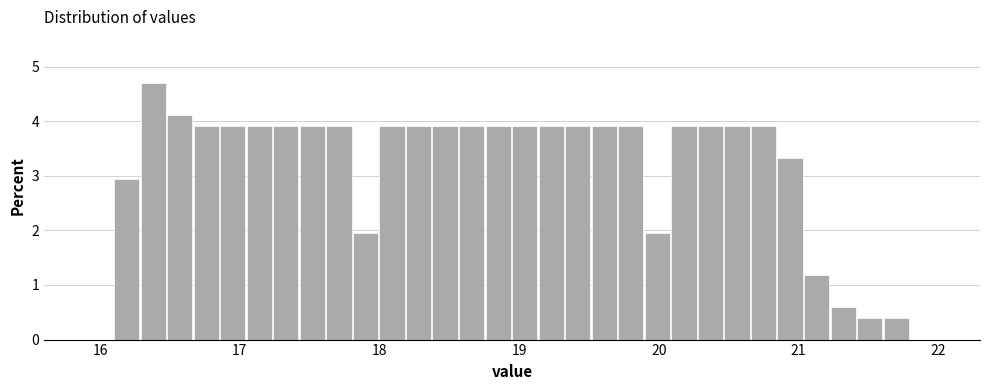

Read against the x-axis, roughly where is the centre of the tallest bar?

16.4